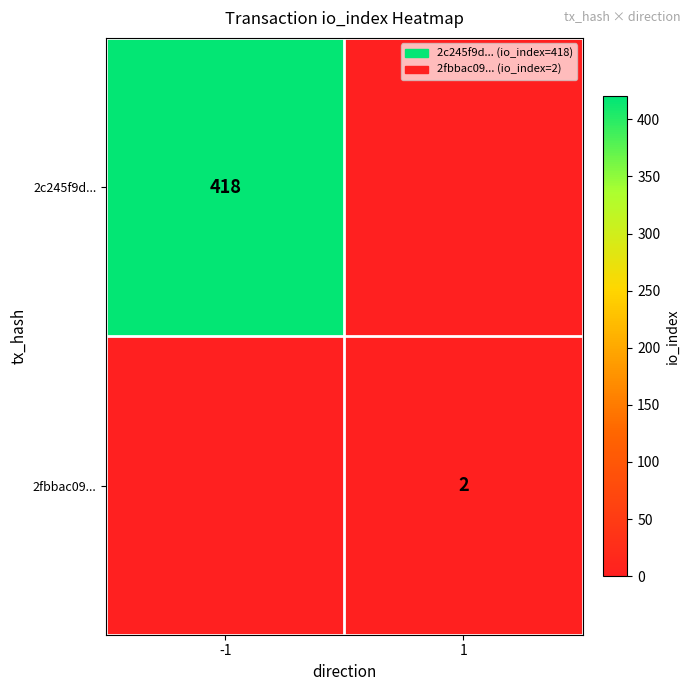

True or false: 2c245f9d... has a value of 418 at -1.

True